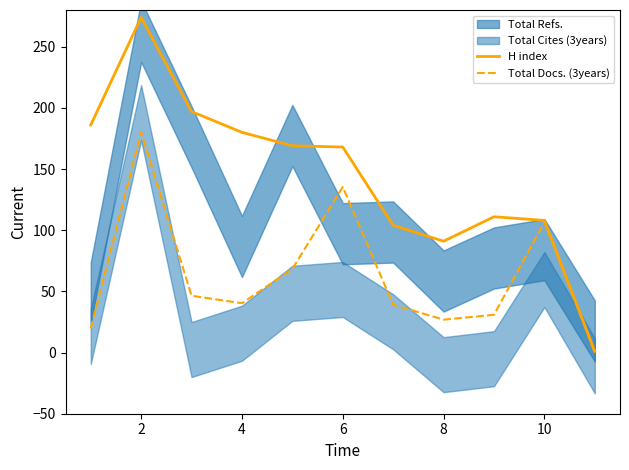

Where is Total Docs. (3years) nearest to the value 90?

10